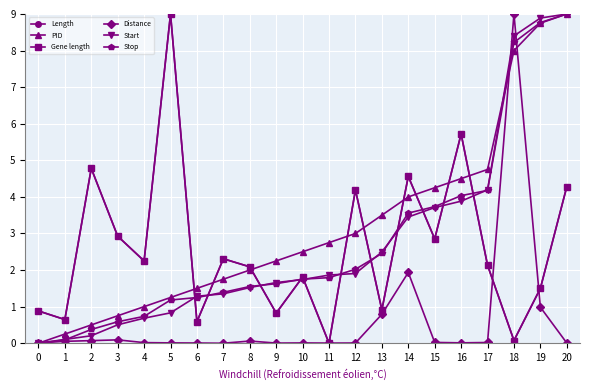

At how many categories does at least one series exceed 3?

11